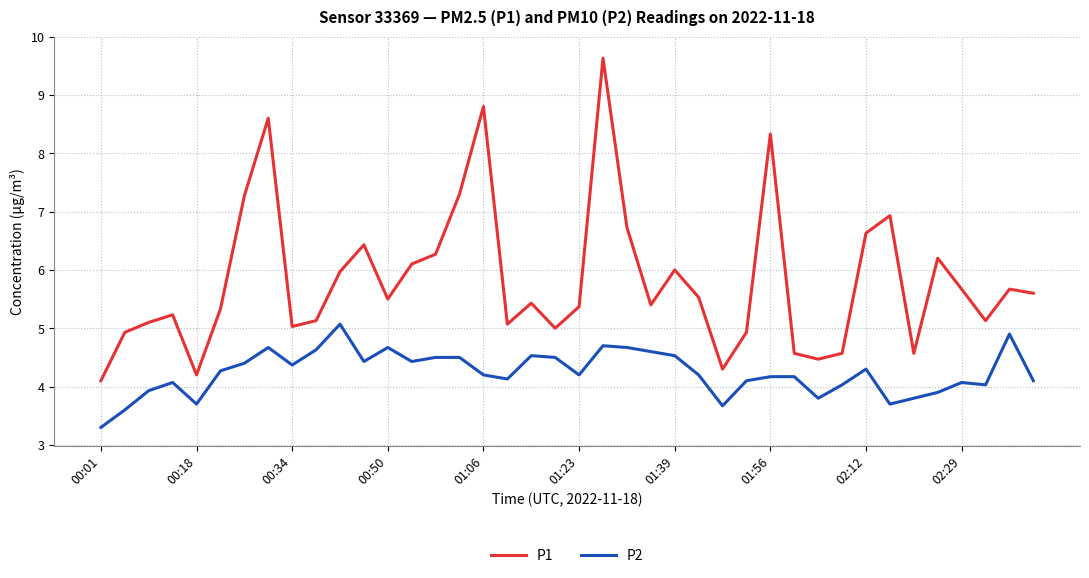

Does the chart display data point markers on the line(s)?

No